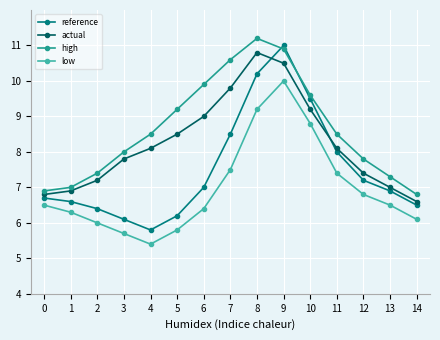

Which label corresponds to the smallest value in the chart?

4